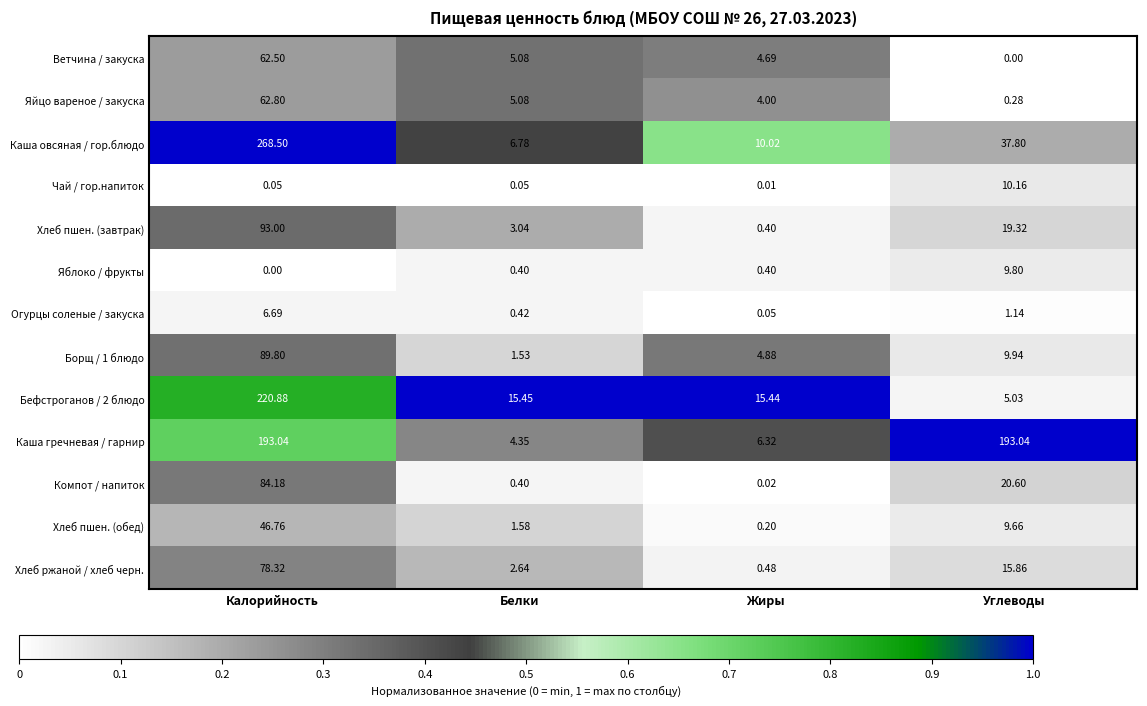

Between Калорийность and Белки, which series saw the biggest shift?

Каша овсяная / гор.блюдо